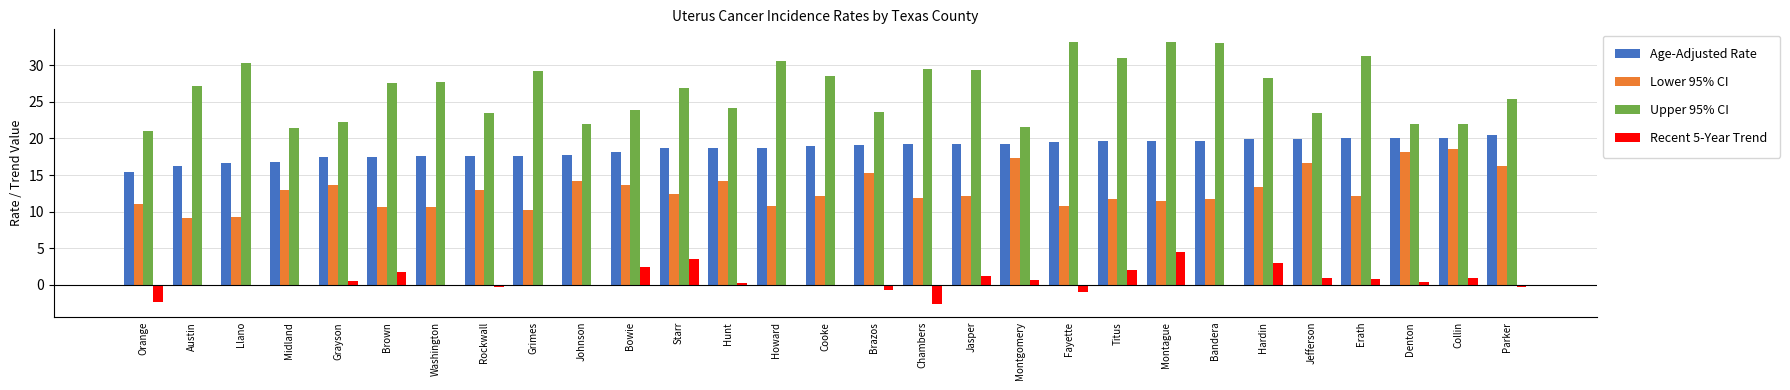

What is the maximum value shown in the chart?

33.1